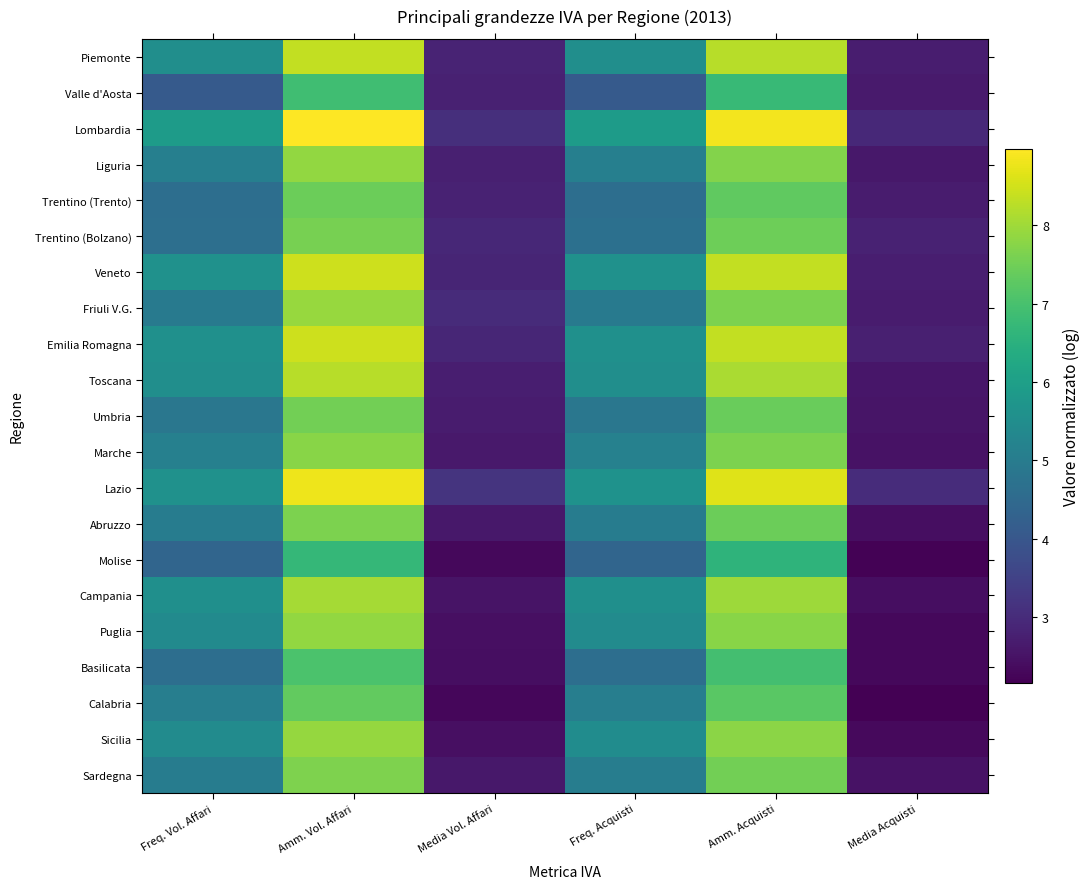

Which label corresponds to the largest value in the chart?

Amm. Vol. Affari